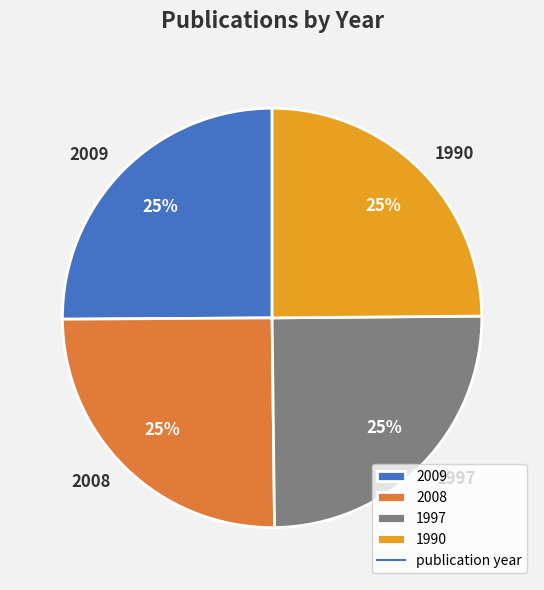

True or false: 2009 accounts for 25% of the total.

True